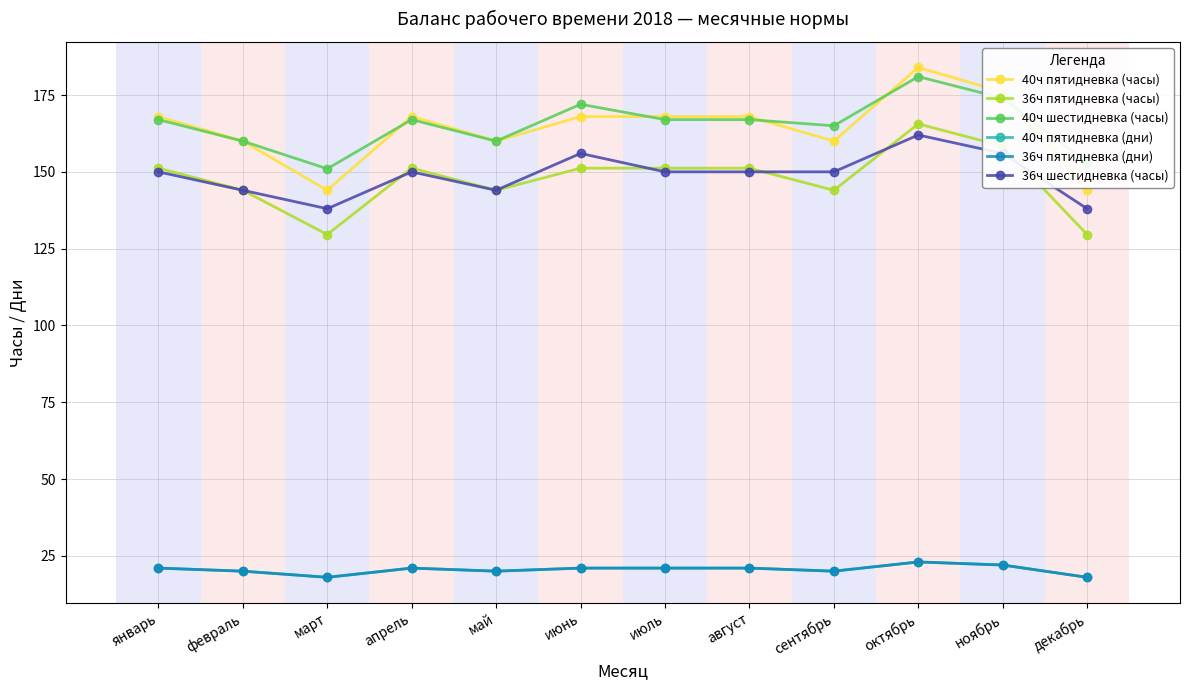

At how many categories does at least one series exceed 55?

12